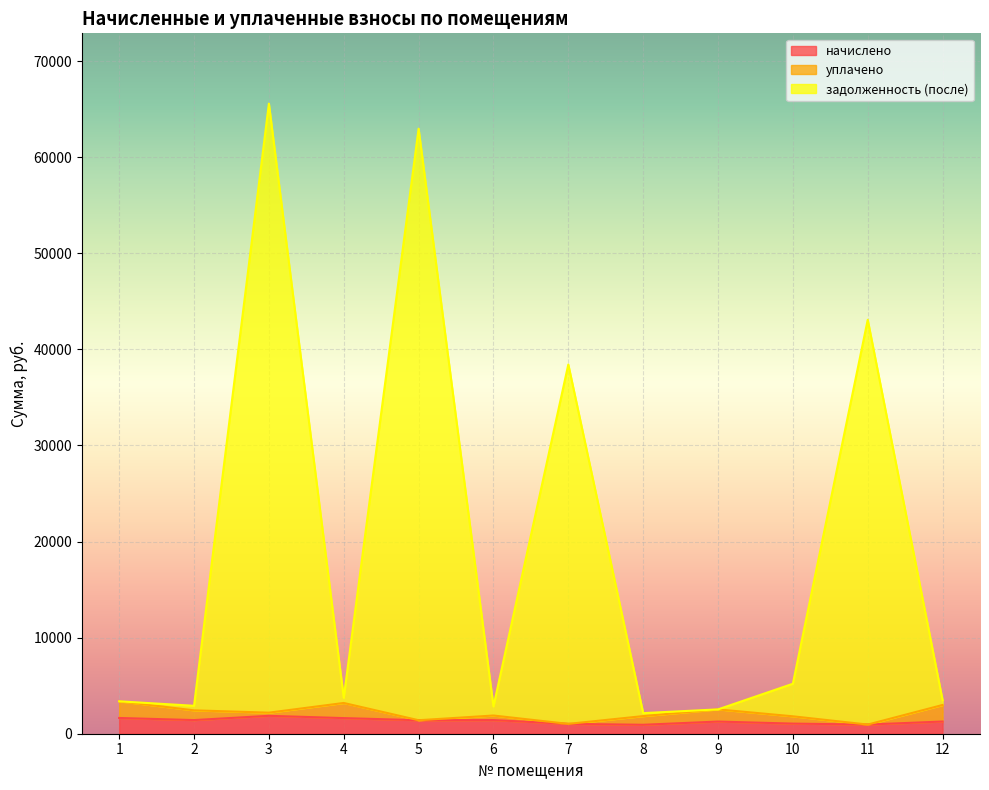

True or false: начислено and задолженность (после) intersect in this chart.

False